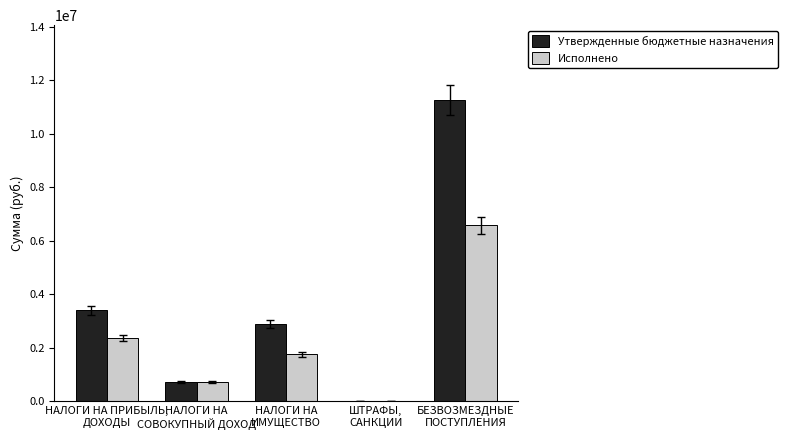

What is the sum of all Утвержденные бюджетные назначения values?

18277200.0